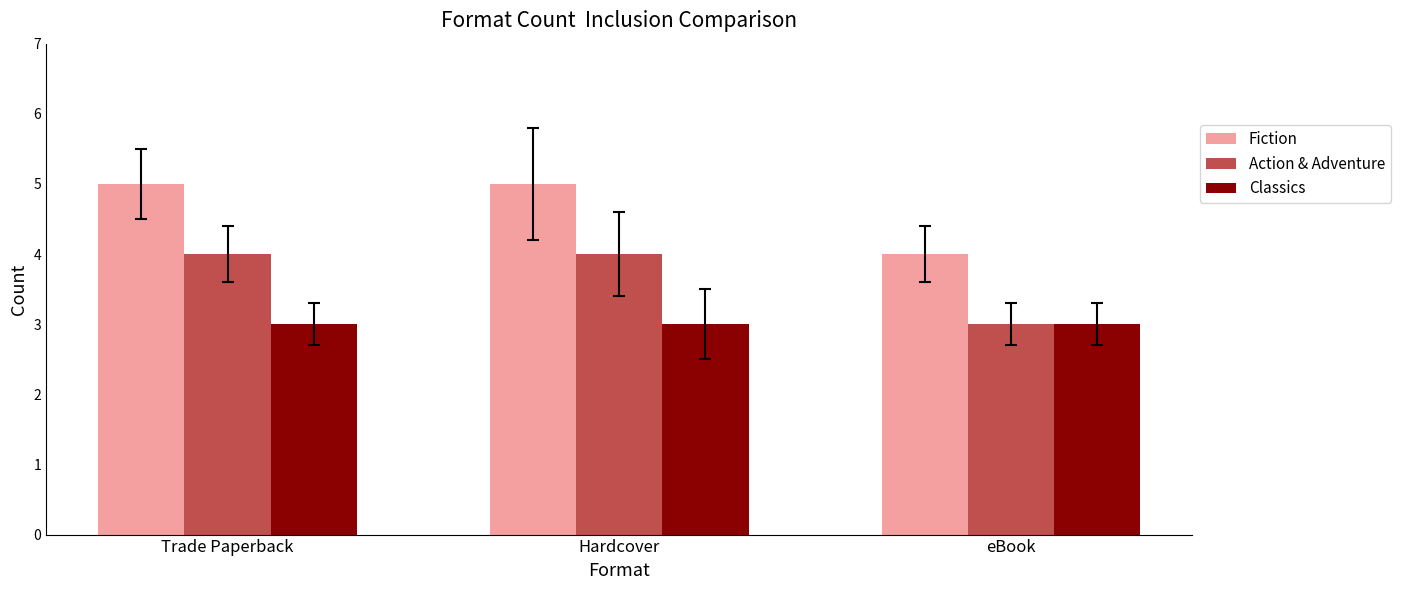

What is the spread (max minus min) of values at eBook?

1